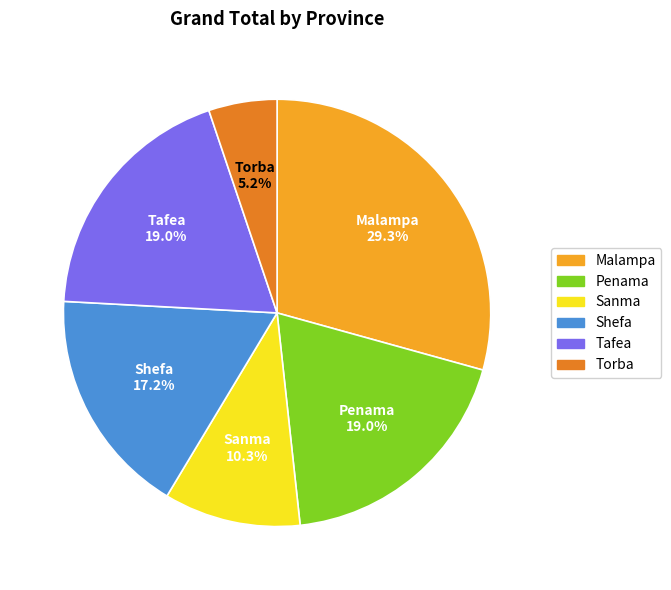

What is the smallest slice in the pie chart?

Torba